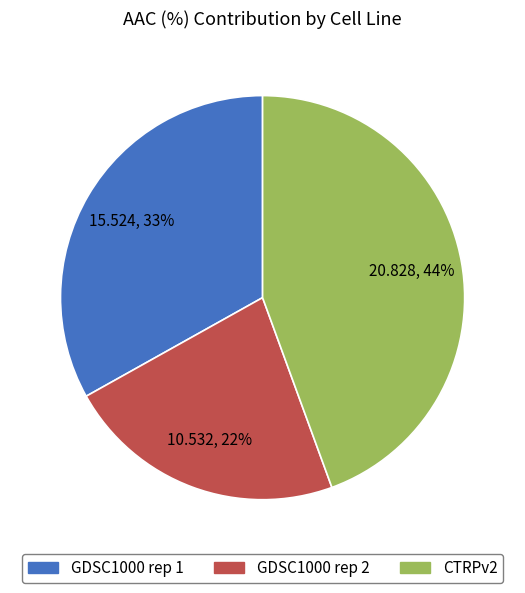

Rank the categories by value from highest to lowest.

CTRPv2, GDSC1000 rep 1, GDSC1000 rep 2